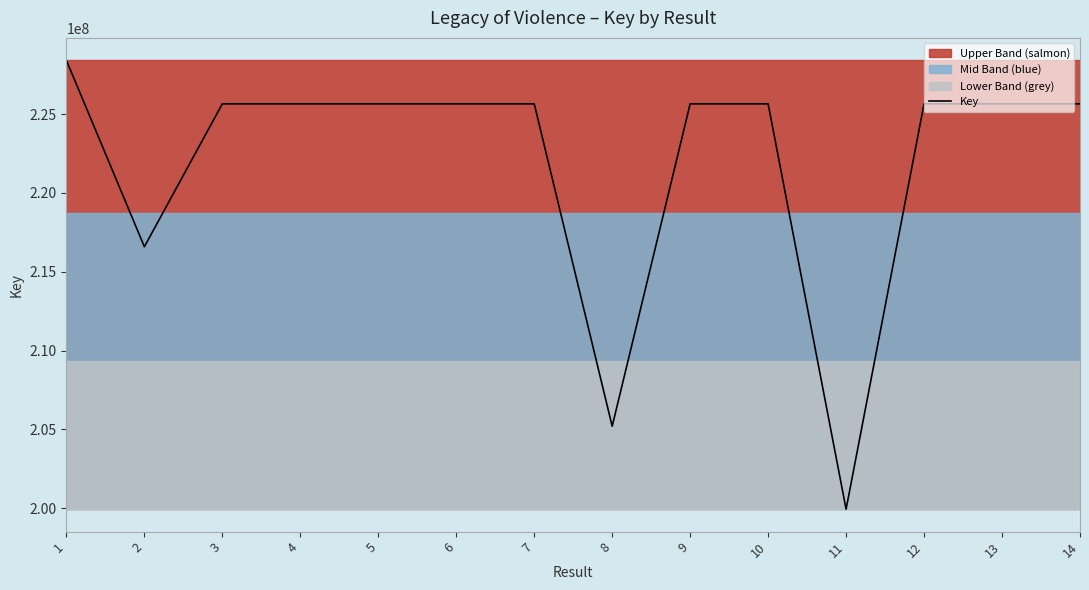

What is the ratio of the value at 1 to the value at 3?

1.0